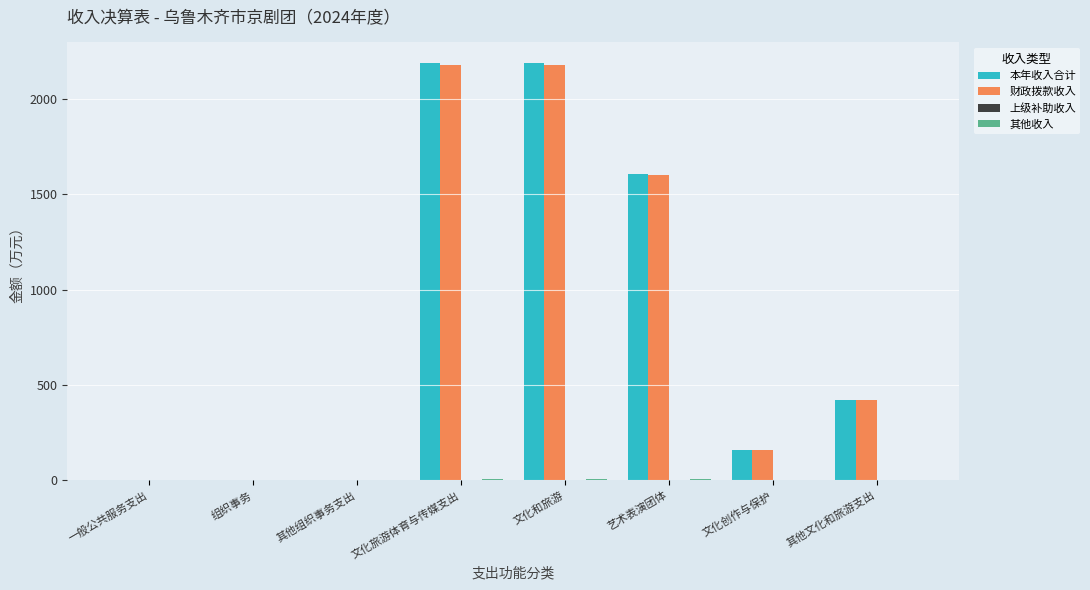

What is the maximum value shown in the chart?

2186.6